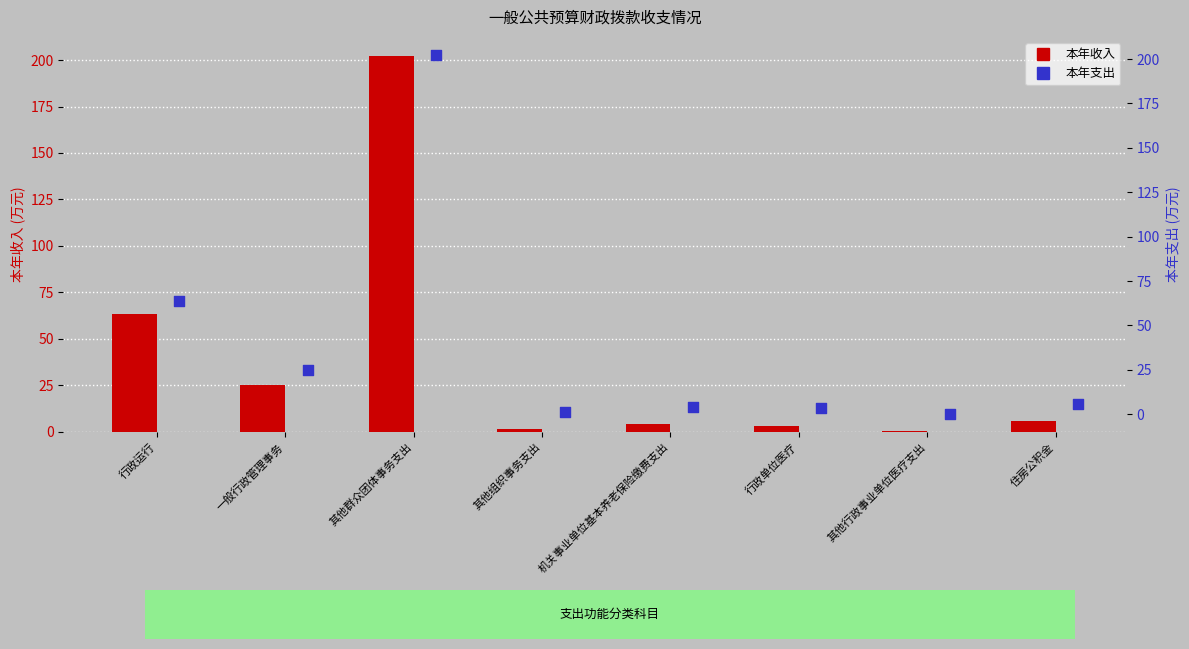

Is the value of 本年收入 at 行政单位医疗 greater than the value of 本年支出 at 行政运行?

No